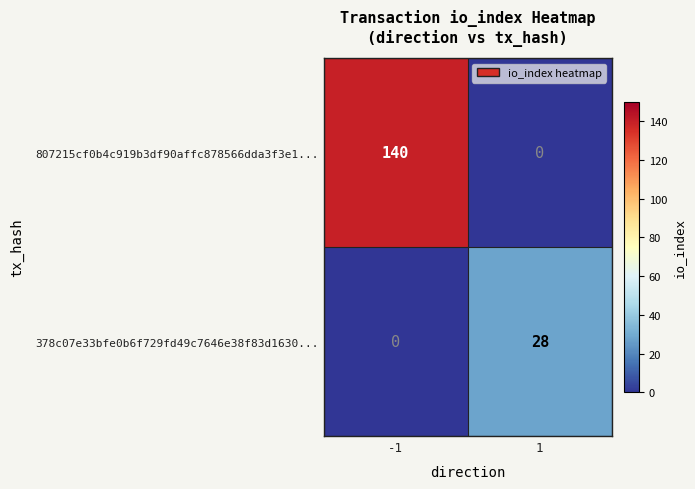

What value does the 378c07e33bfe0b6f729fd49c7646e38f83d1630... series have at 1, to the nearest 10?

30